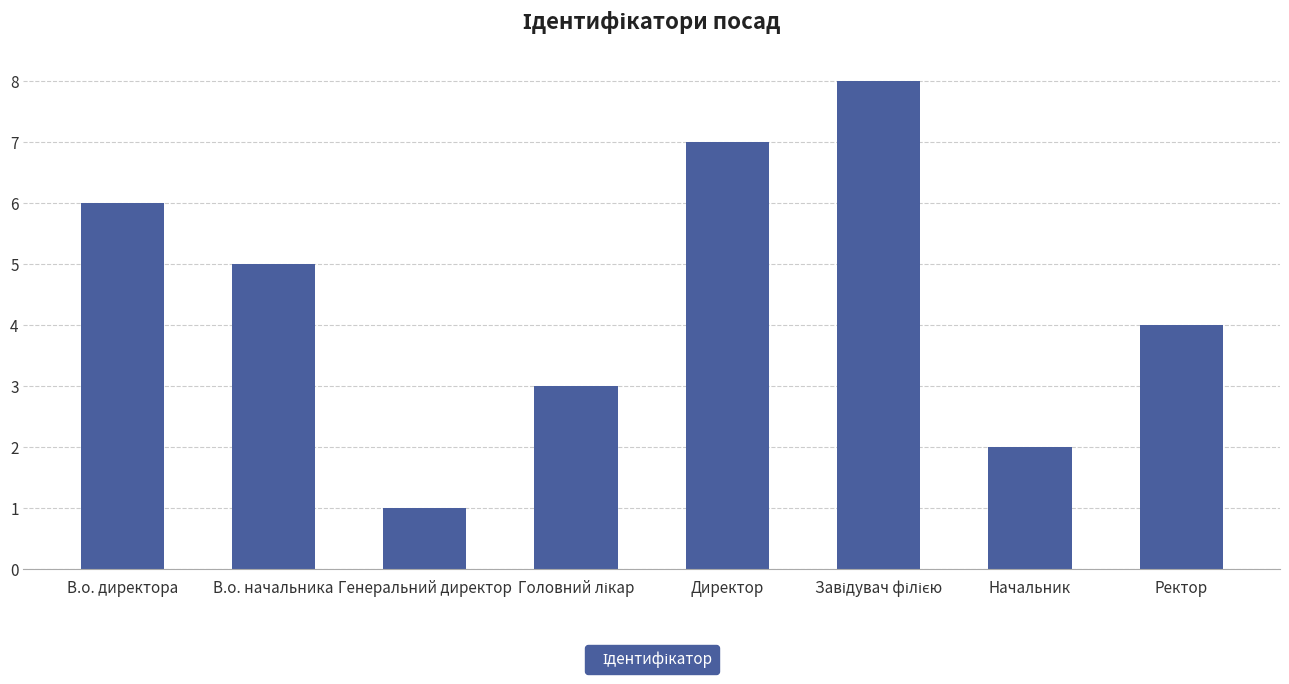

What is the ratio of the value at Генеральний директор to the value at Начальник?

0.5